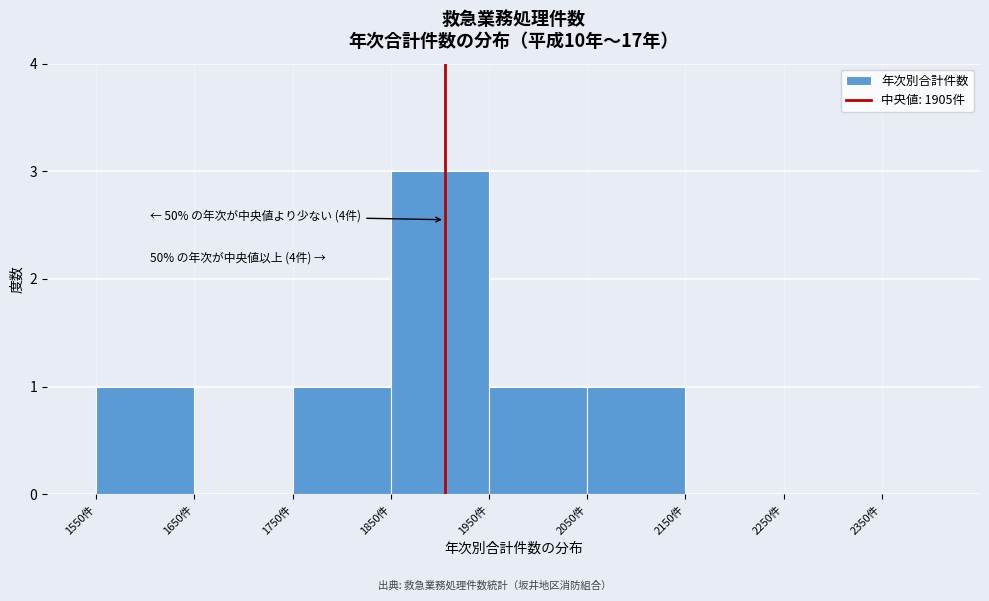

Which range on the x-axis has the tallest bar?

1850 to 1950